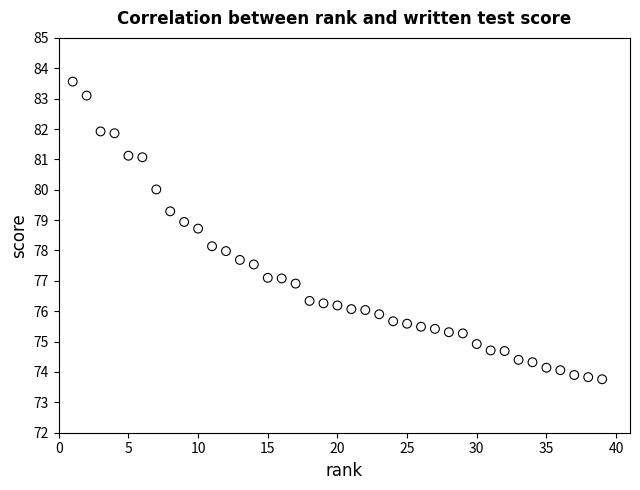

What is the range of X values (max minus min)?

38.0